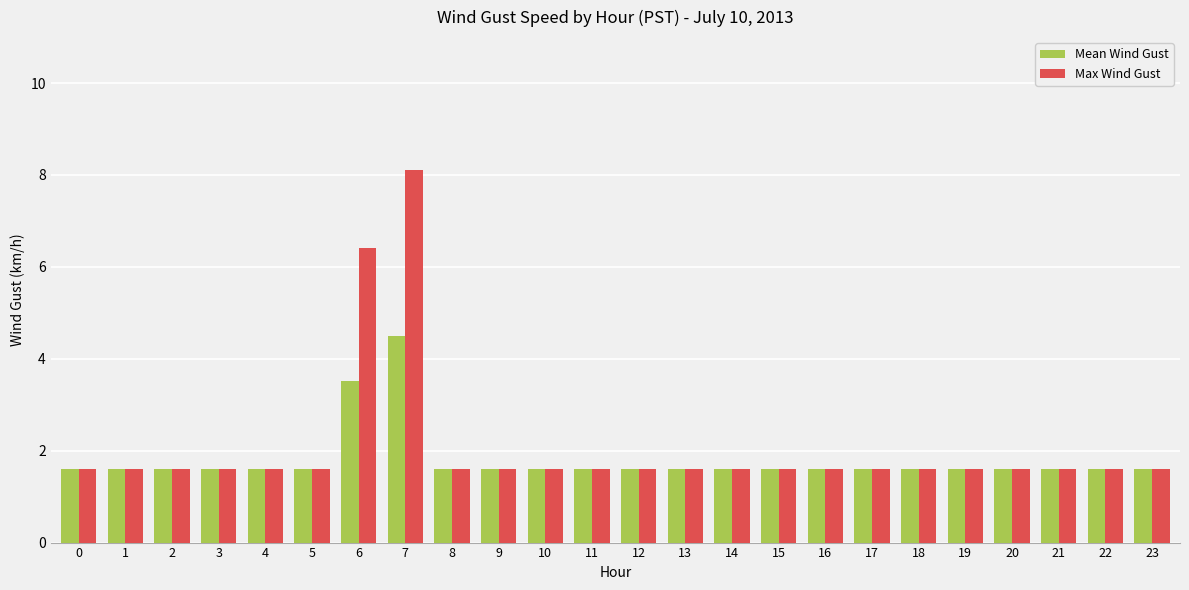

List the series in order of their overall mean, highest first.

Max Wind Gust, Mean Wind Gust